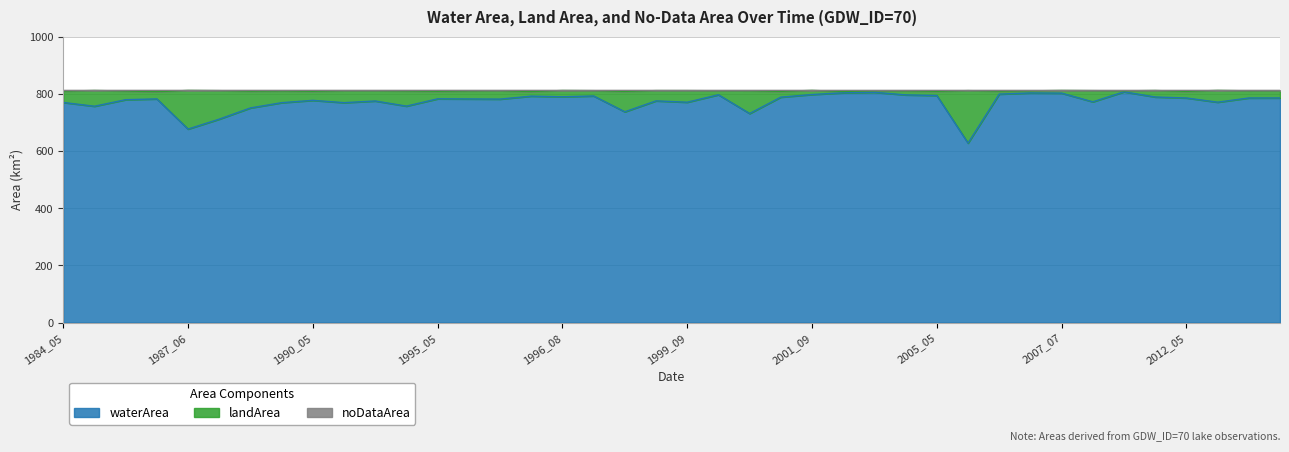

What is the value of the noDataArea point at the 29th from the left?

808.6